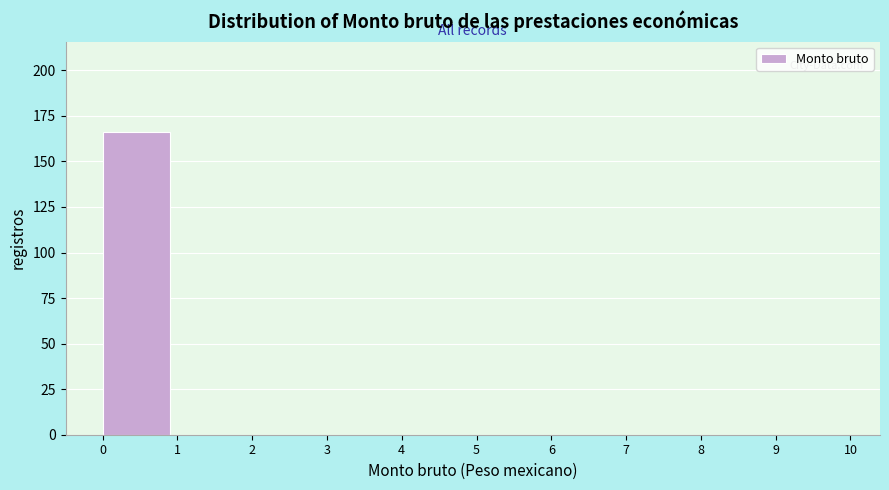

Reading right to left, what are all the values shown in this chart?

9=0	8=0	7=0	6=0	5=0	4=0	3=0	2=0	1=0	0=166